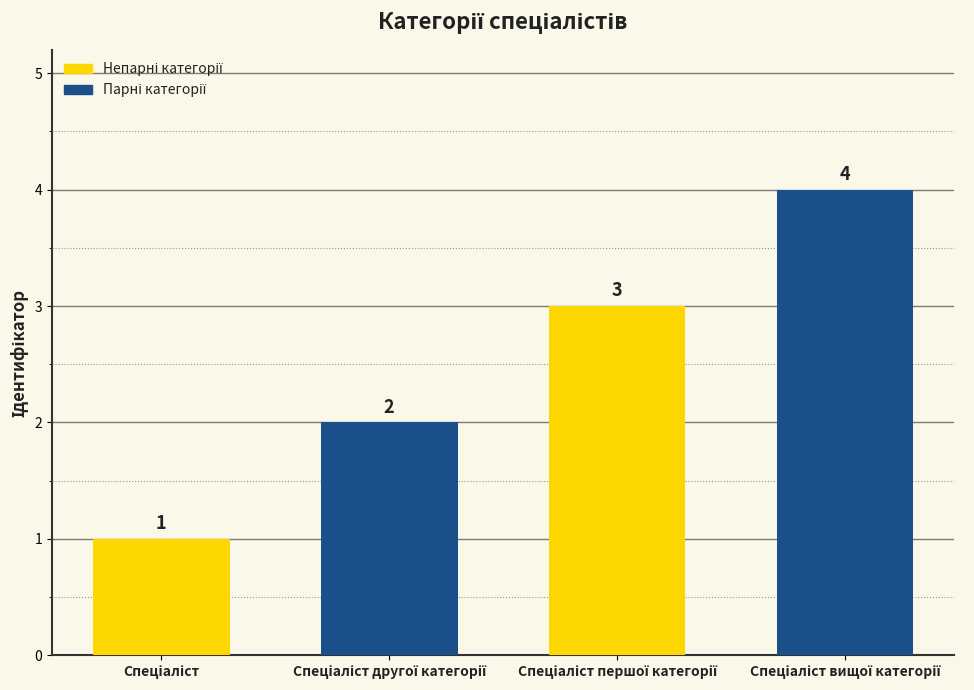

What is the difference between the maximum and minimum values?

3